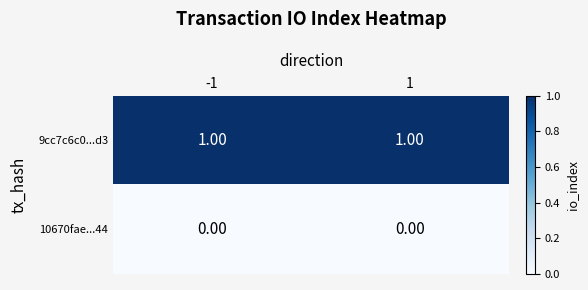

Rank the series by their maximum value, from lowest to highest.

10670fae...44, 9cc7c6c0...d3